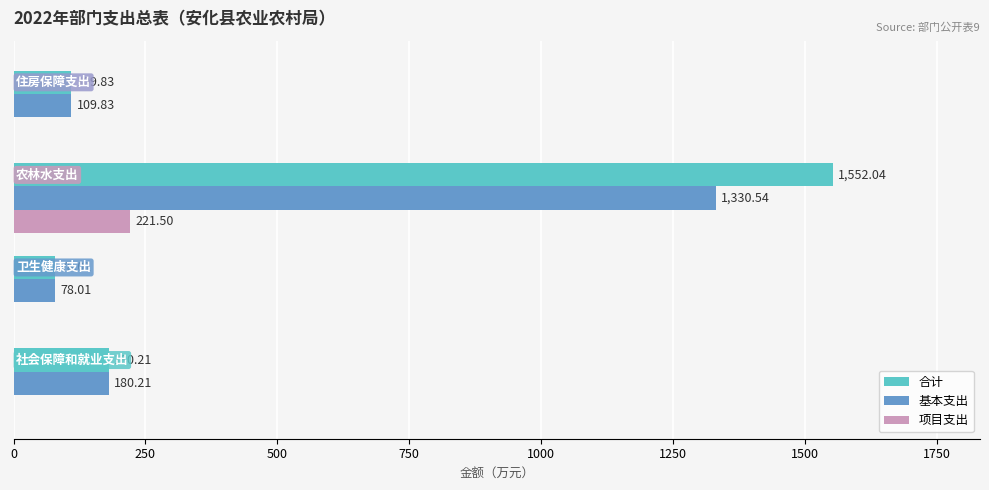

Which series has the largest total across all categories?

合计